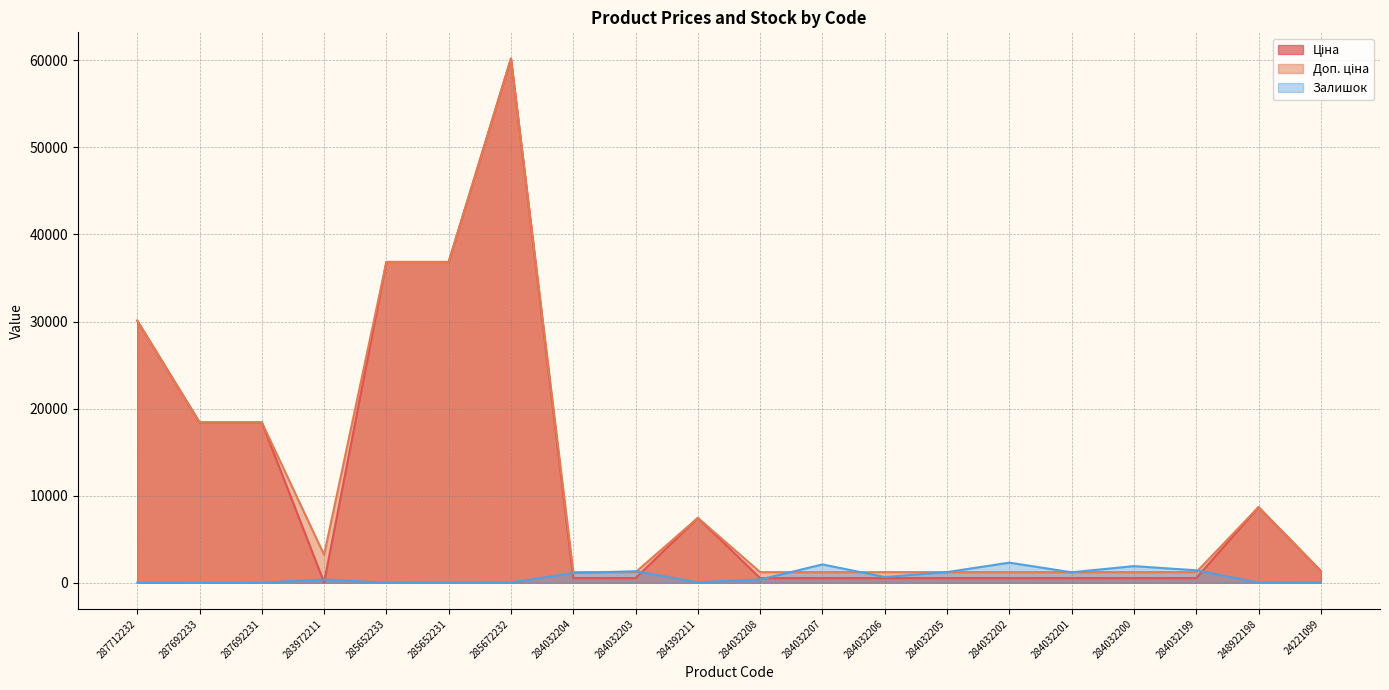

How many lines are shown in the chart?

3